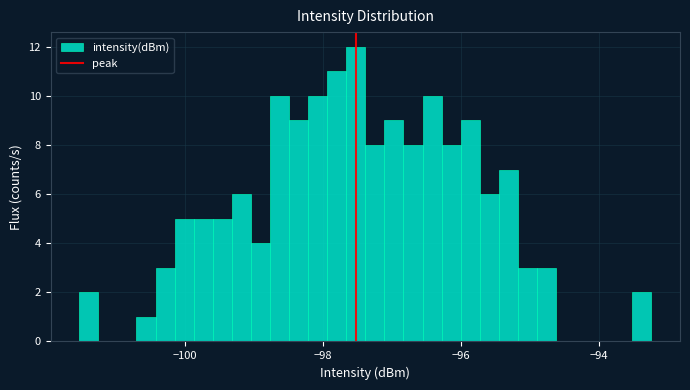

Read against the x-axis, roughly where is the centre of the tallest bar?

-97.6